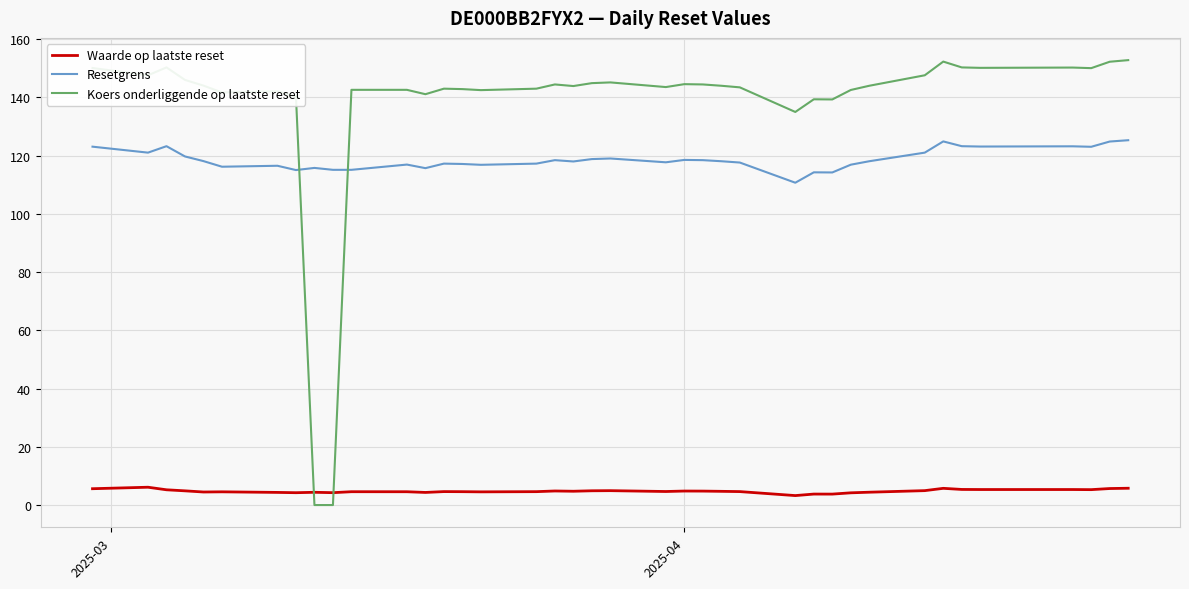

What is the maximum value shown in the chart?

152.8